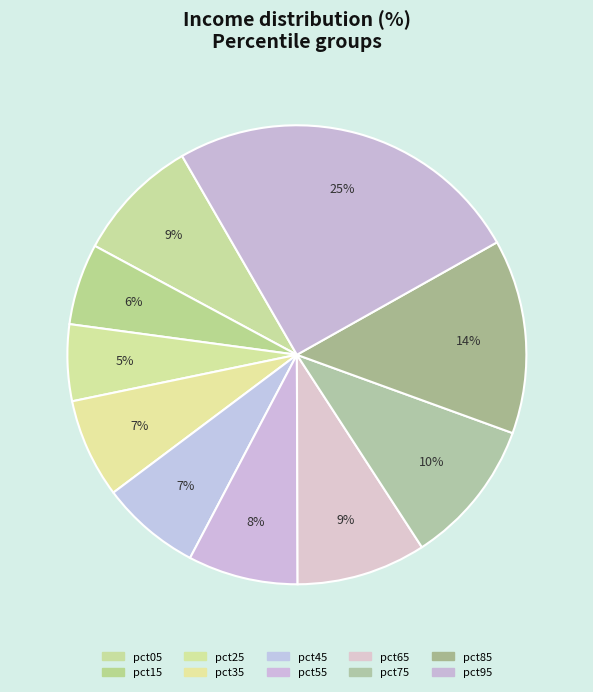

Does any single category account for the majority?

No